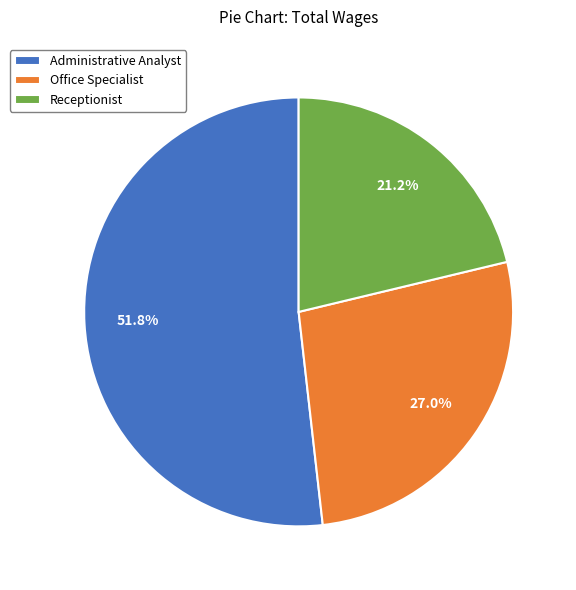

What is the ratio of the value at Office Specialist to the value at Administrative Analyst?

0.5